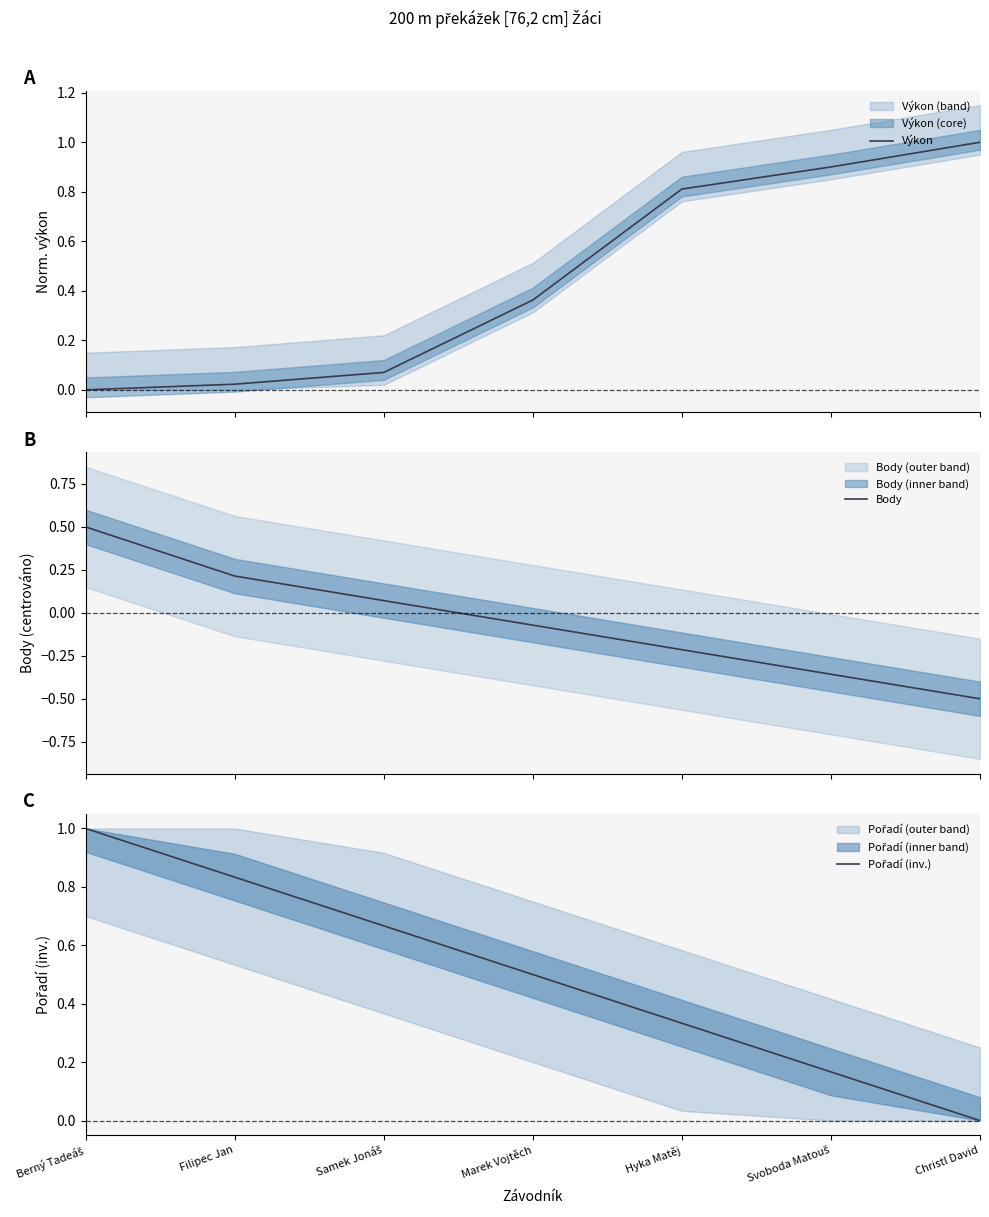

Count the number of categories in the chart.

7